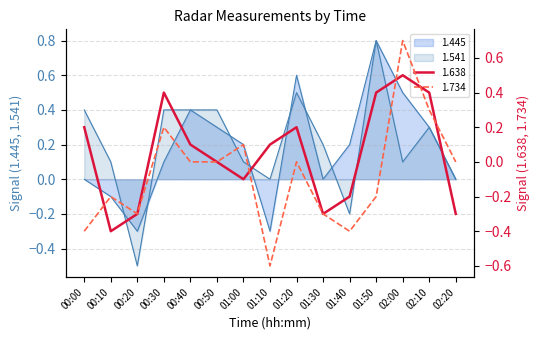

True or false: 1.638 has a value of -0.5 at 00:50.

False